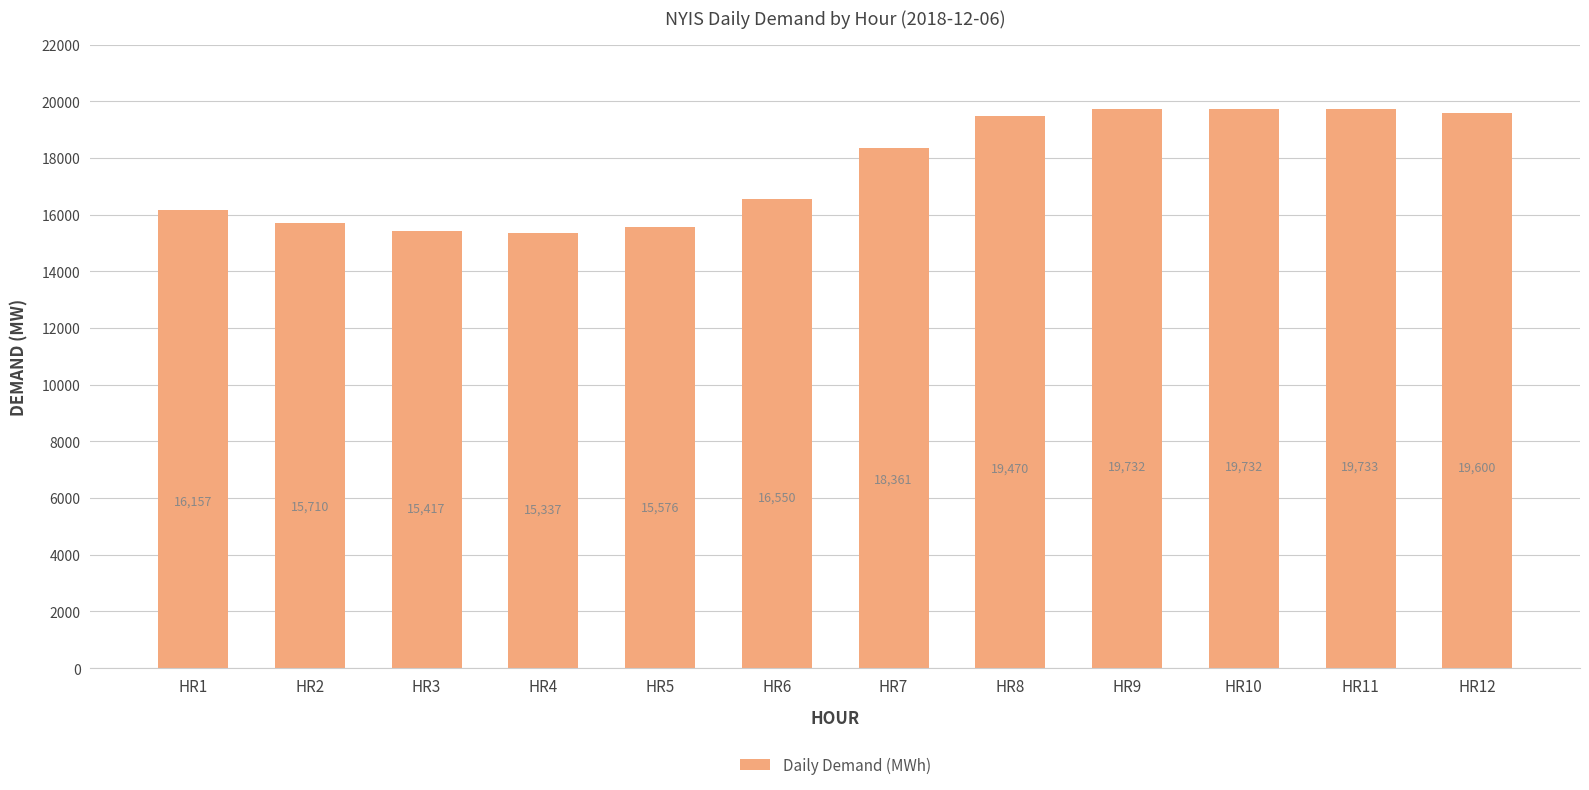

What is the sum of the values at HR6 and HR7?

34911